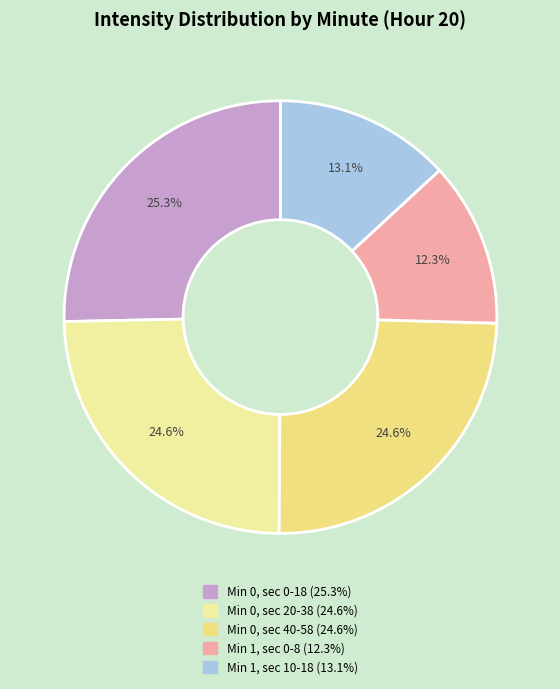

Count the number of slices in the pie.

5